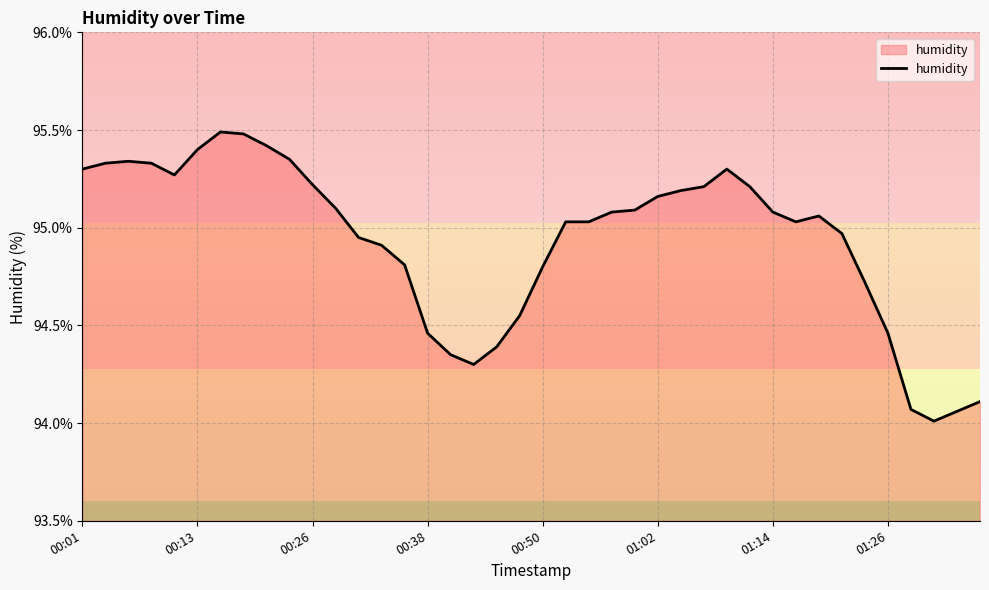

What is the greatest value displayed?

95.5